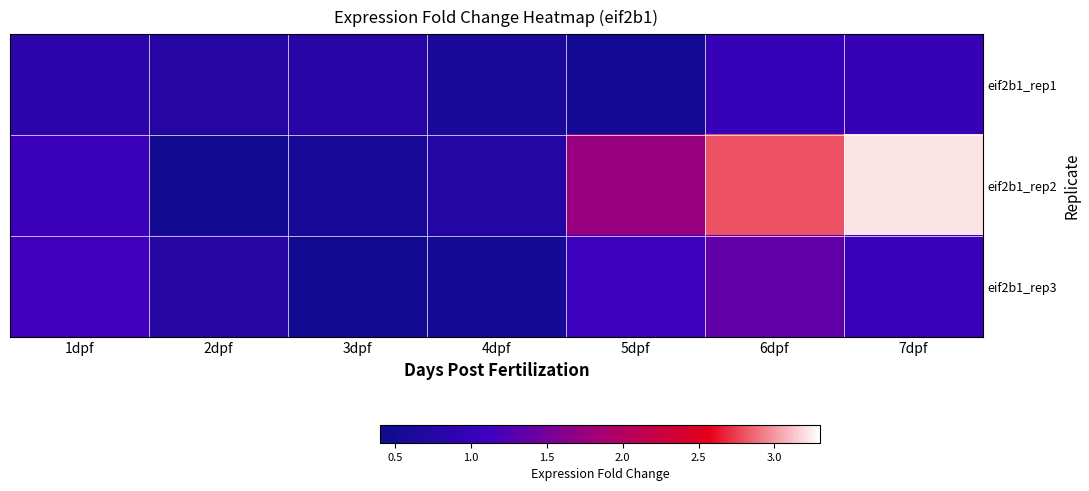

At which category does the chart reach its peak across all series?

7dpf